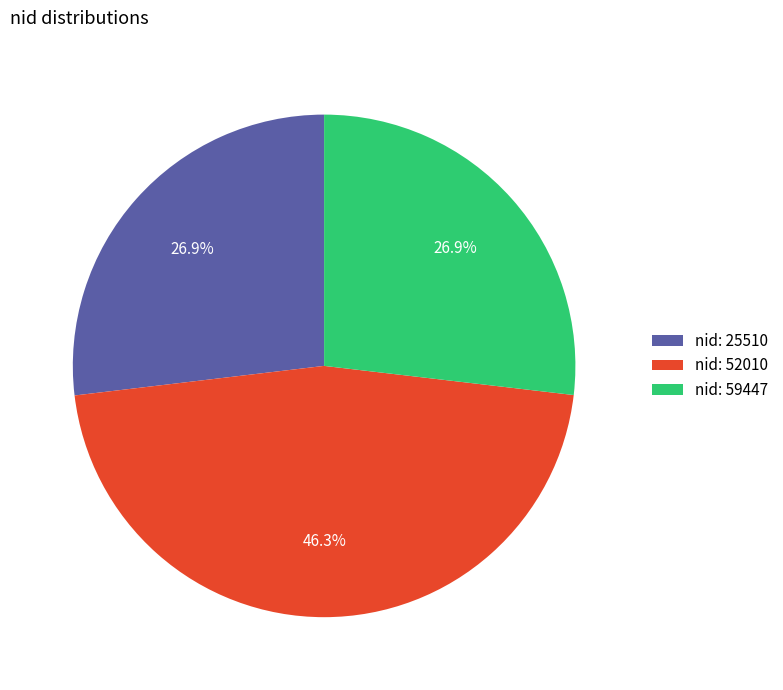

What is the ratio of the value at nid: 52010 to the value at nid: 59447?

1.7